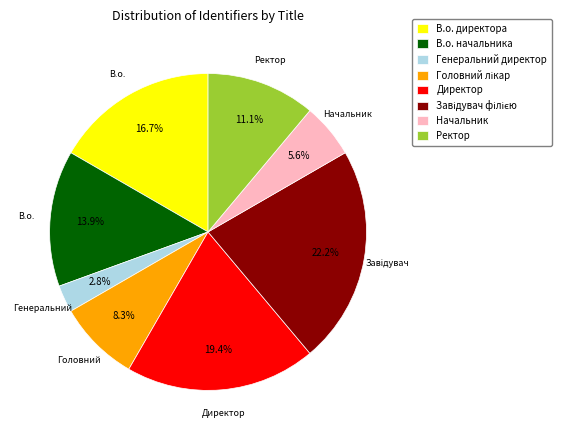

Does any single category account for the majority?

No